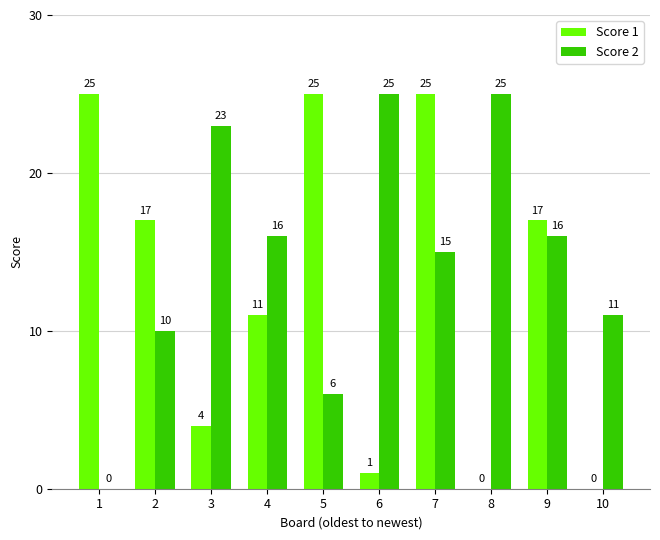

Is the value of Score 2 at 4 greater than the value of Score 1 at 1?

No